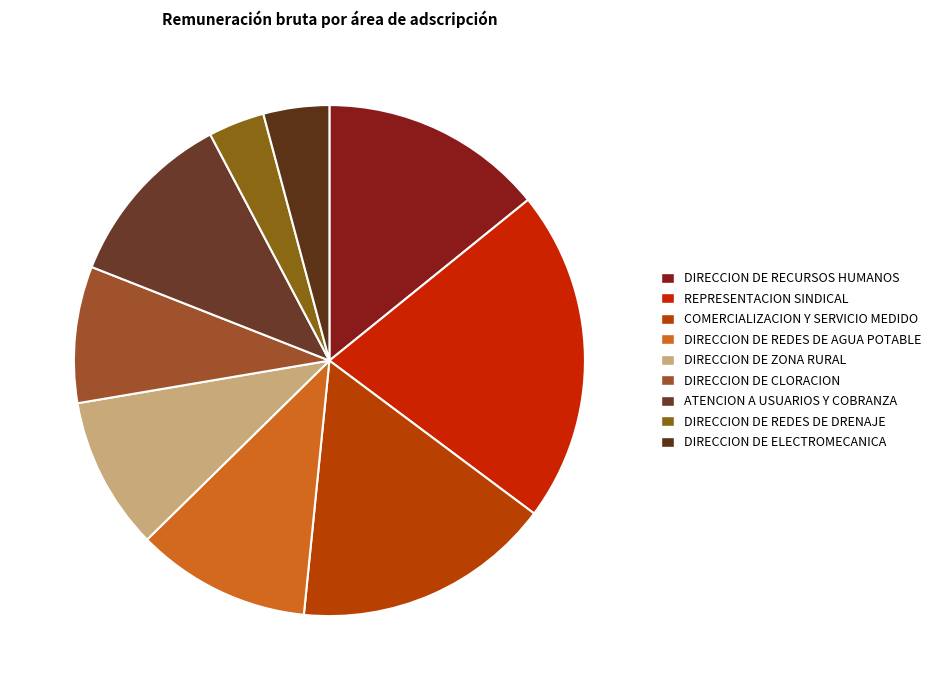

How many segments does this pie chart have?

9